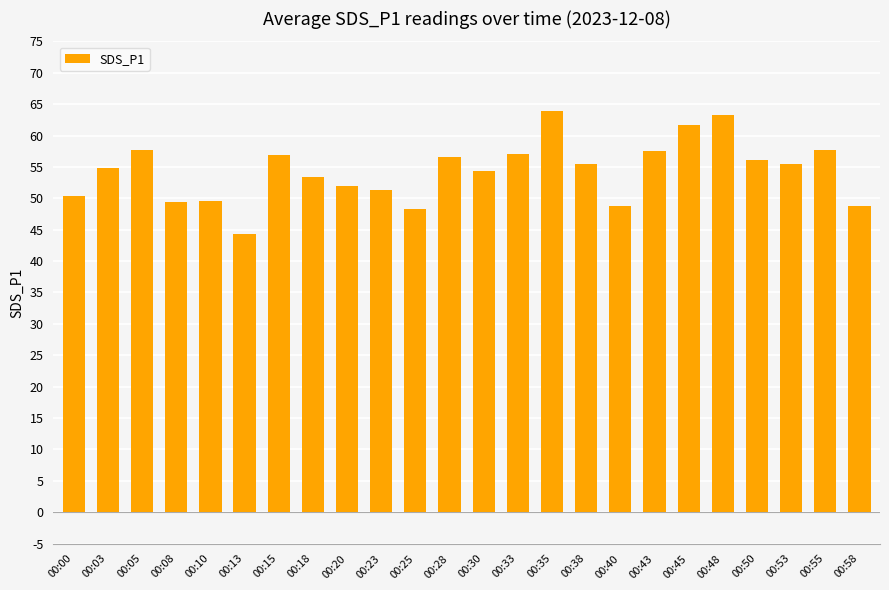

Are the bars grouped side by side (vs. stacked)?

No